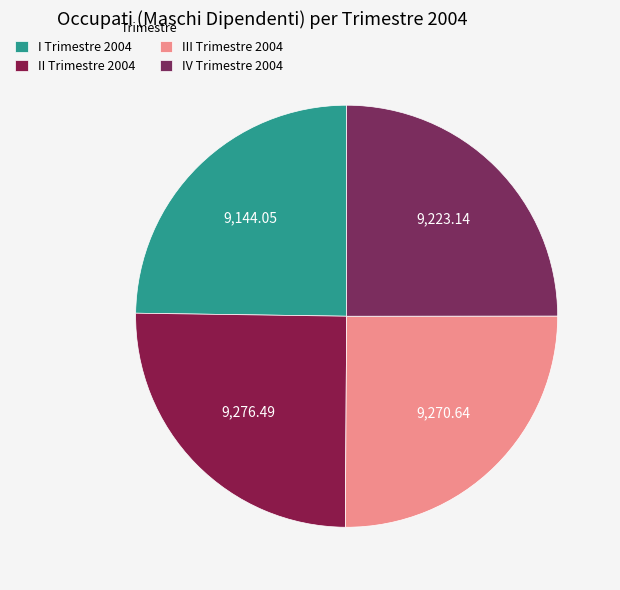

What is the change in value from I Trimestre 2004 to II Trimestre 2004?

+132.4